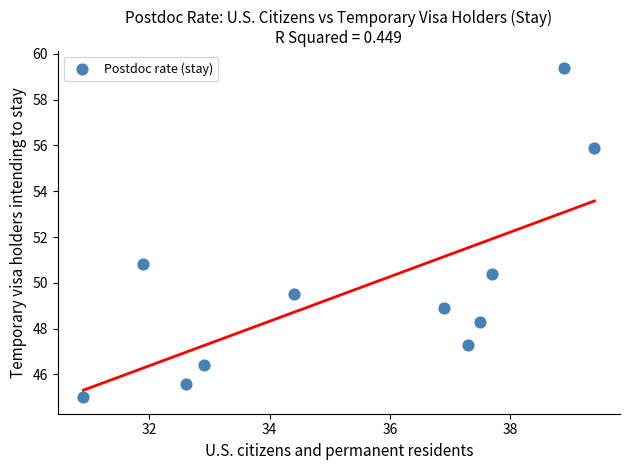

What is the average X value?

35.5